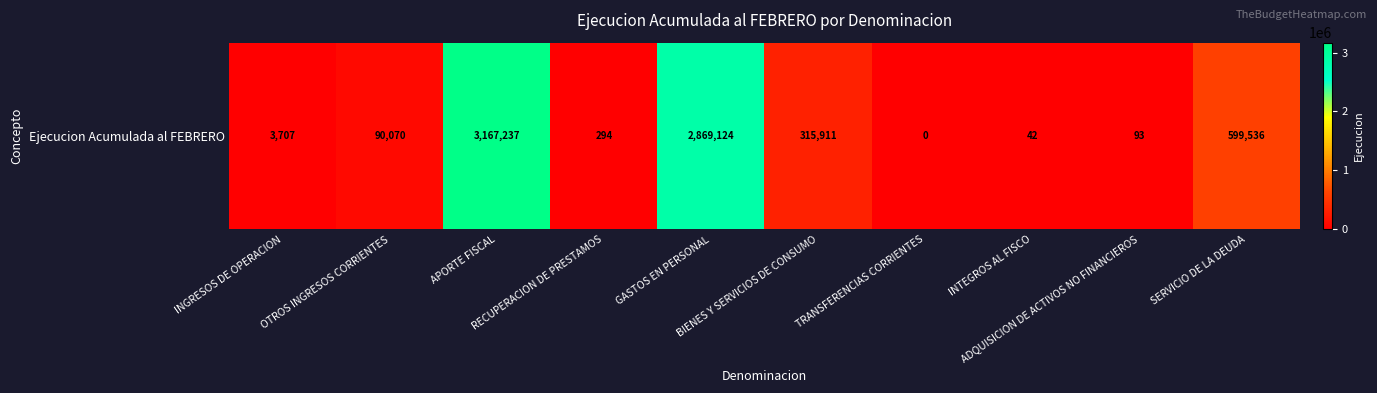

Reading left to right, extract all data points from this chart.

3707	90070	3167237	294	2869124	315911	0	42	93	599536